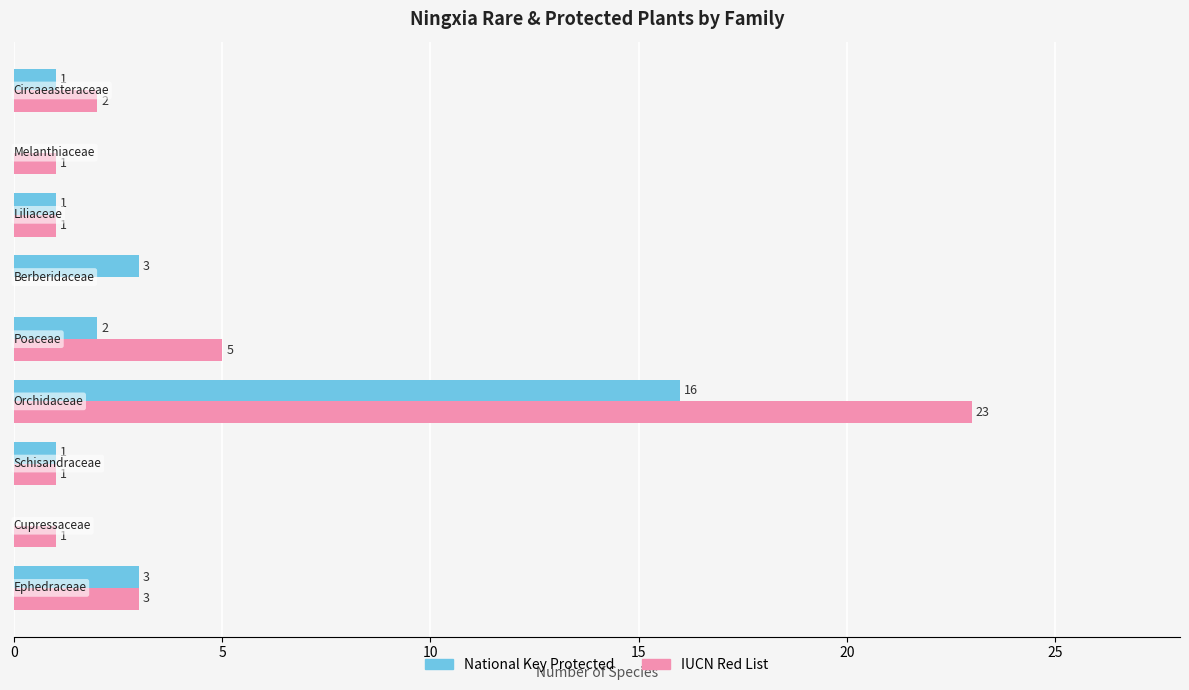

Which series has the largest total across all categories?

IUCN Red List